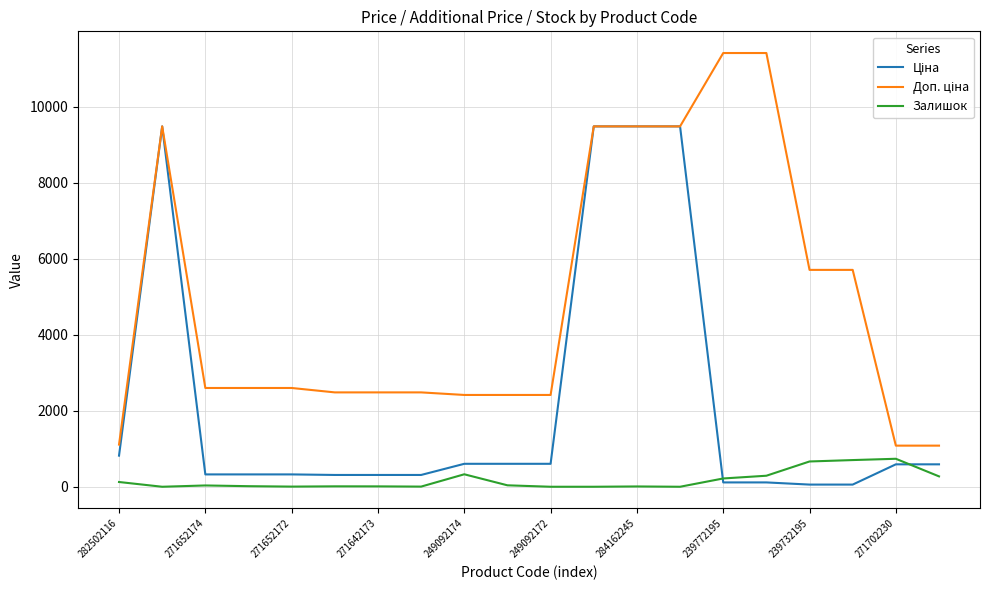

What is the maximum value shown in the chart?

11410.0